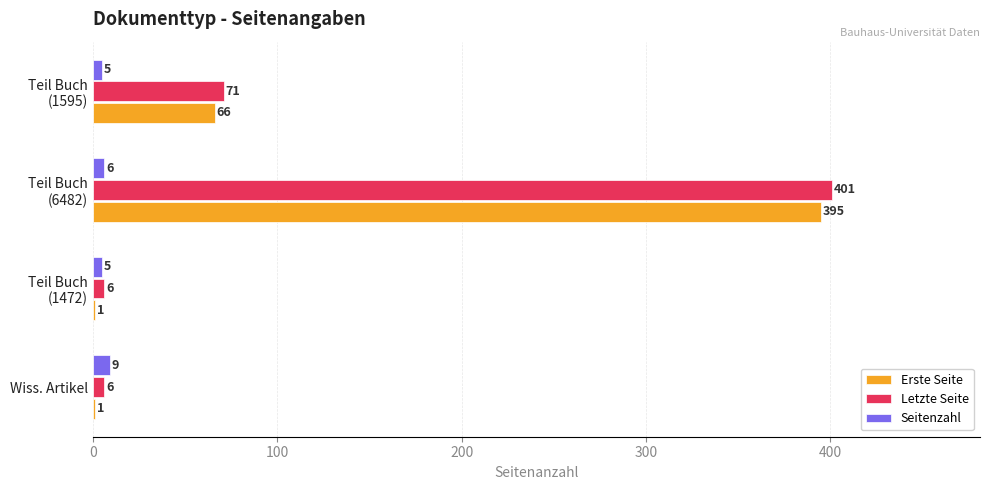

Count the number of data series in this chart.

3